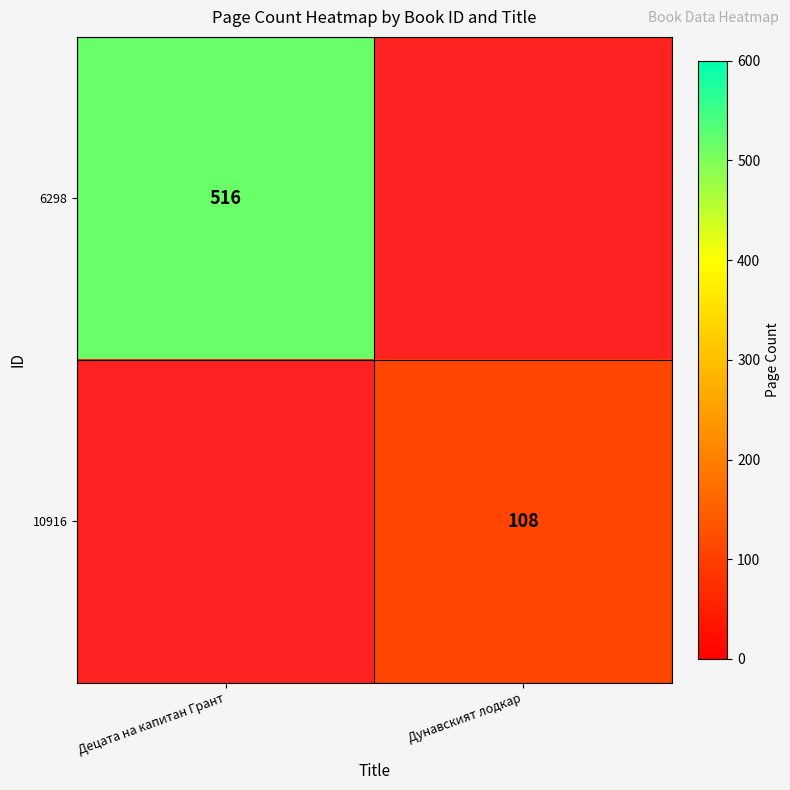

At how many categories does at least one series exceed 110?

1